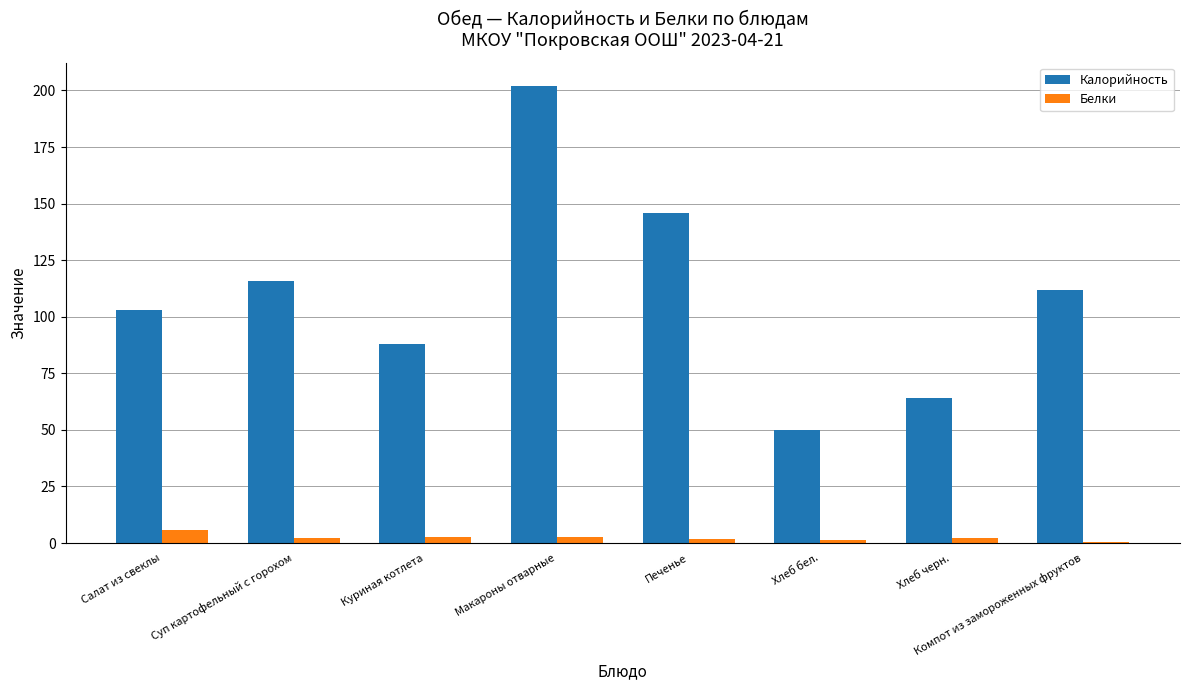

What is the total value across all series at Куриная котлета?

90.8